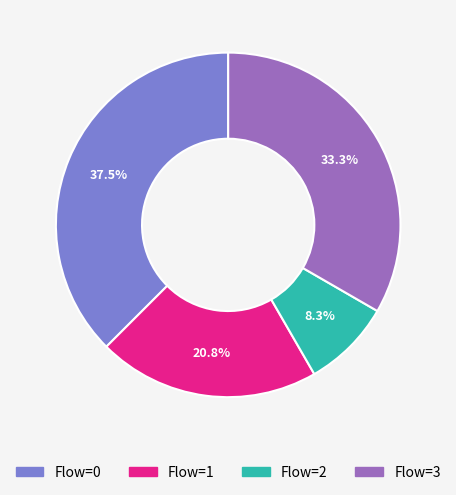

Is there any slice that represents more than half of the pie?

No